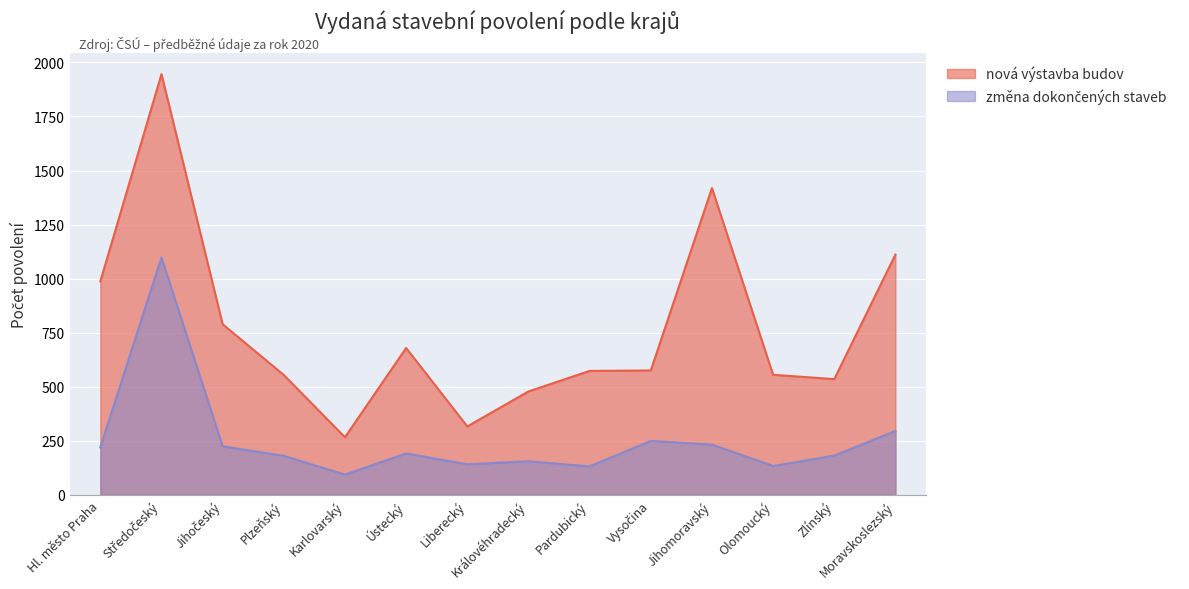

What value does the nová výstavba budov series have at Moravskoslezský?

1111